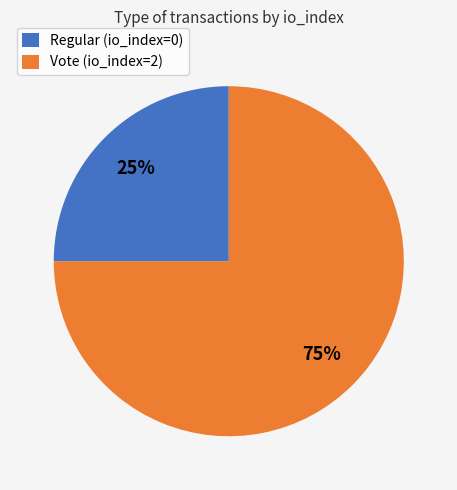

To the nearest percent, what portion does Vote (io_index=2) represent?

75%